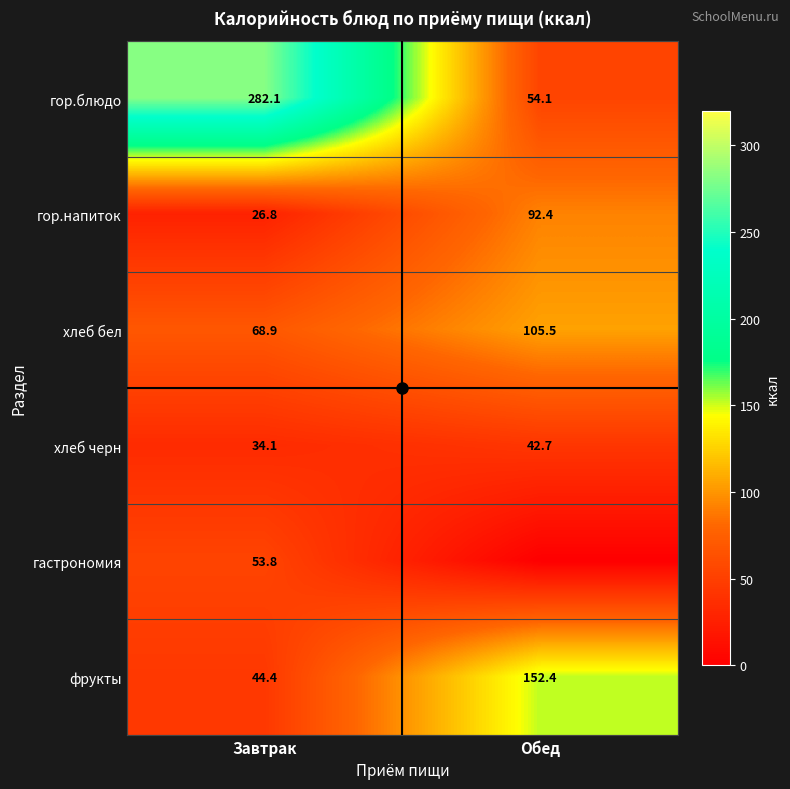

Rank the categories by фрукты value from lowest to highest.

Завтрак, Обед